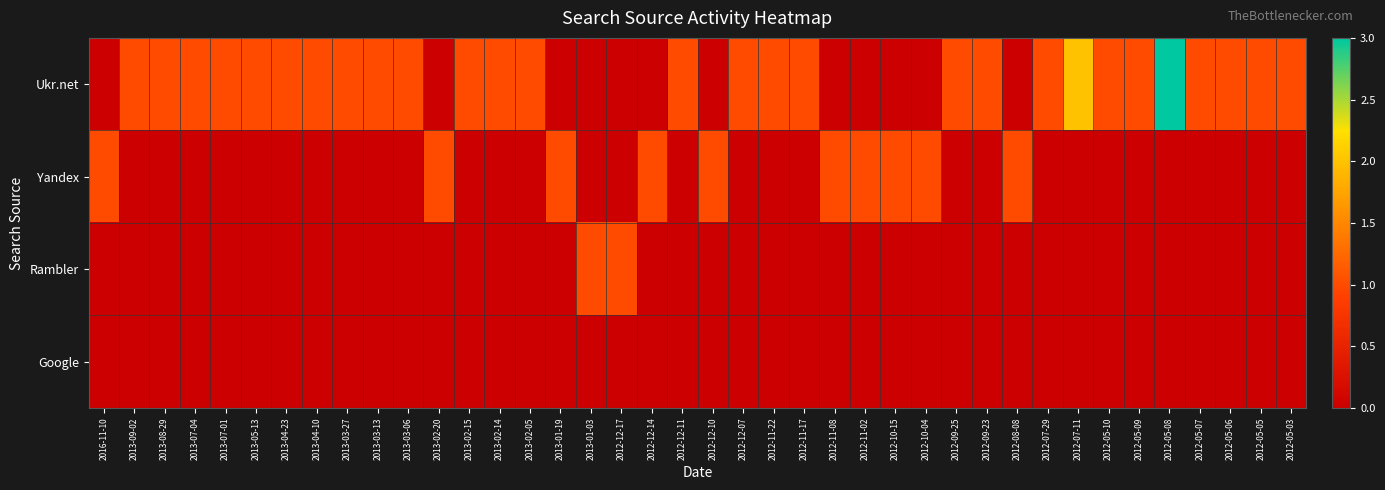

Which has a higher value, 2013-02-14 or 2012-12-07?

2013-02-14